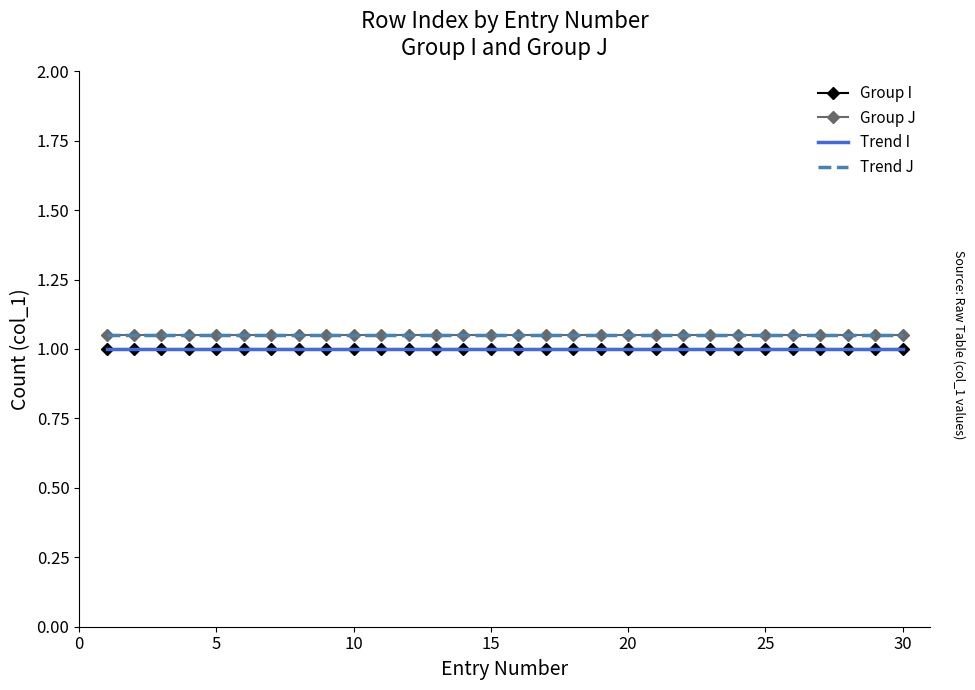

True or false: Trend J has more than 2 interior local peaks.

False